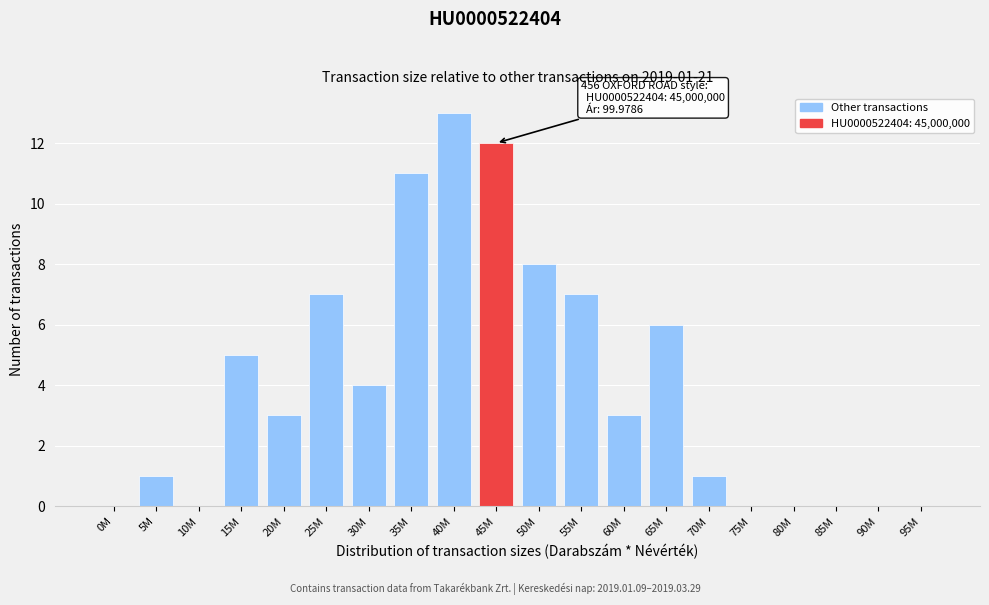

Reading left to right, transcribe all the data shown in this chart.

0M=0	5M=1	10M=0	15M=5	20M=3	25M=7	30M=4	35M=11	40M=13	45M=12	50M=8	55M=7	60M=3	65M=6	70M=1	75M=0	80M=0	85M=0	90M=0	95M=0